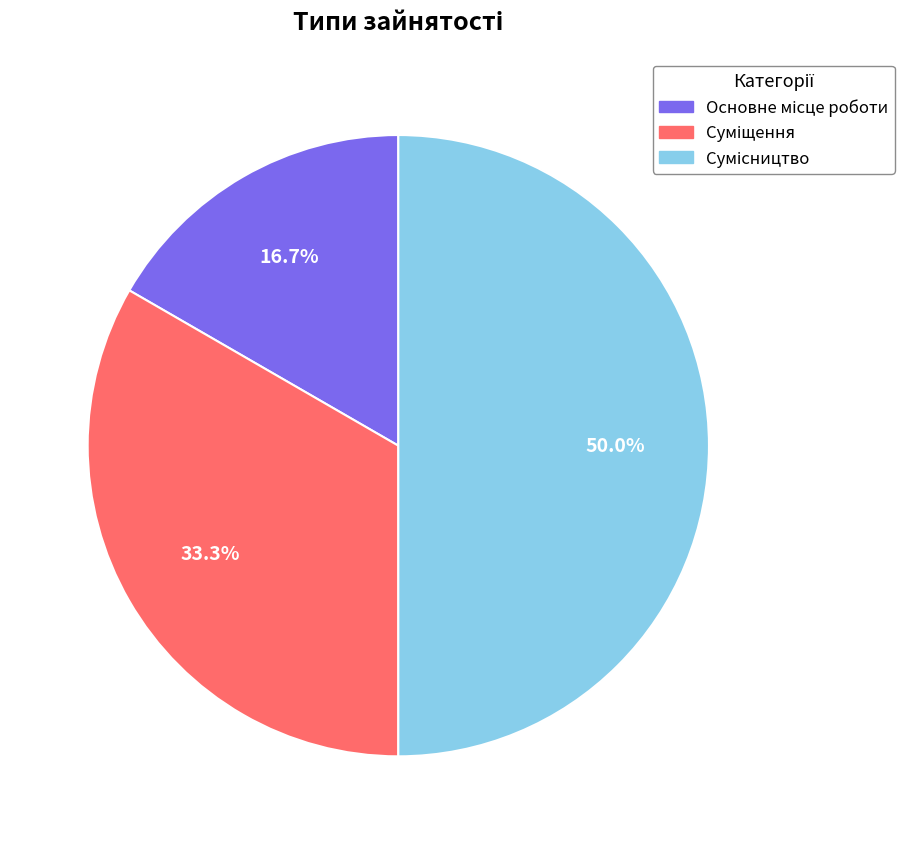

What is the ratio of the value at Суміщення to the value at Основне місце роботи?

2.0